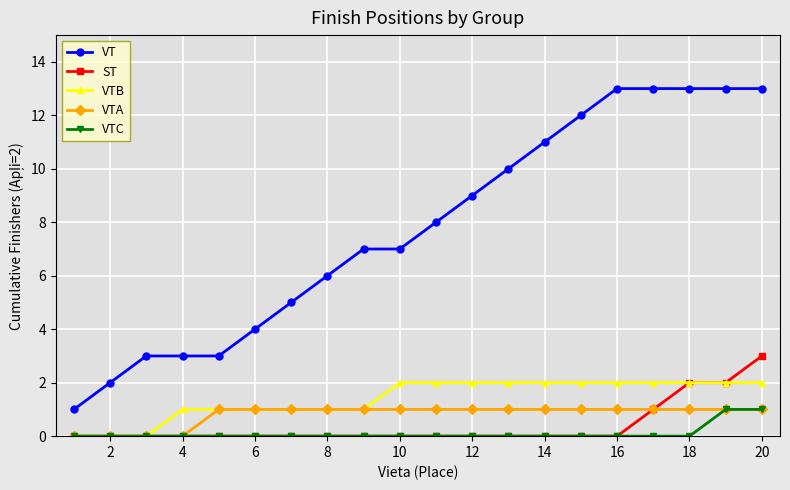

Which series has the largest range (max minus min)?

VT